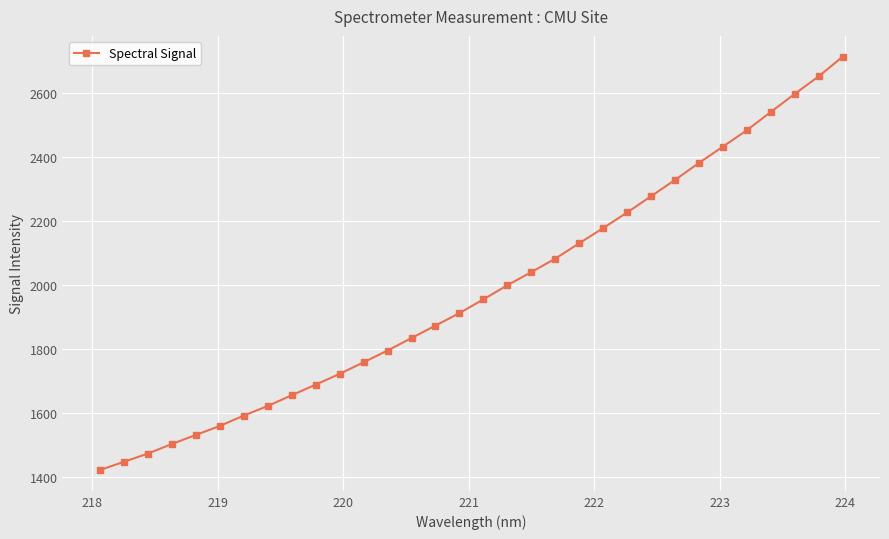

What is the average value?

1982.6